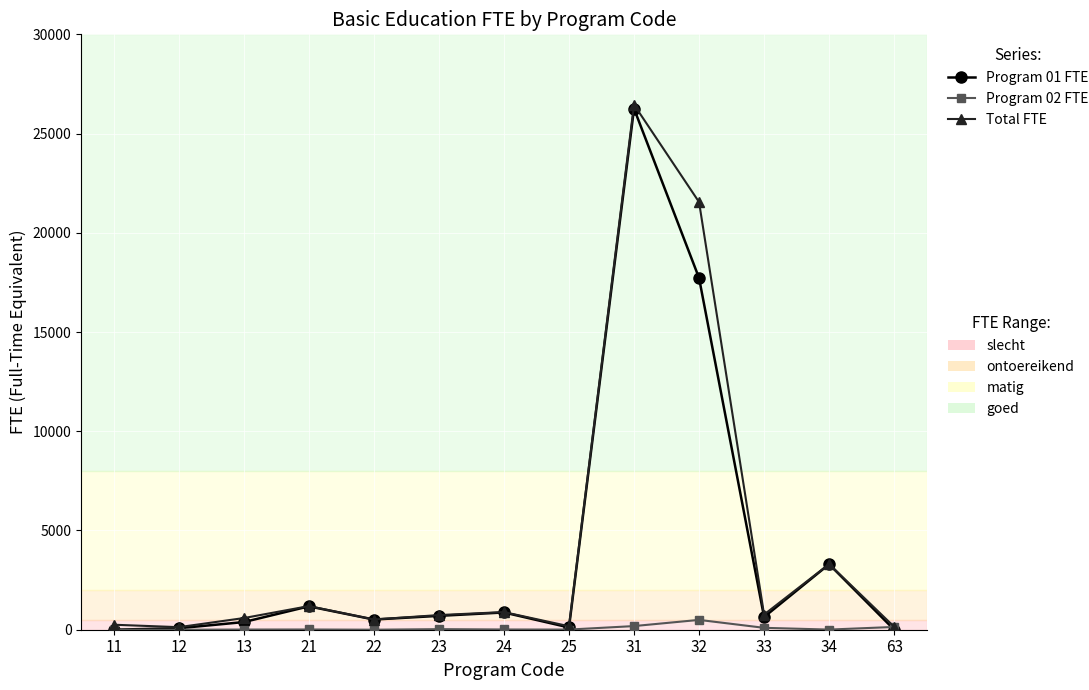

At which category is the sum across all series the highest?

31